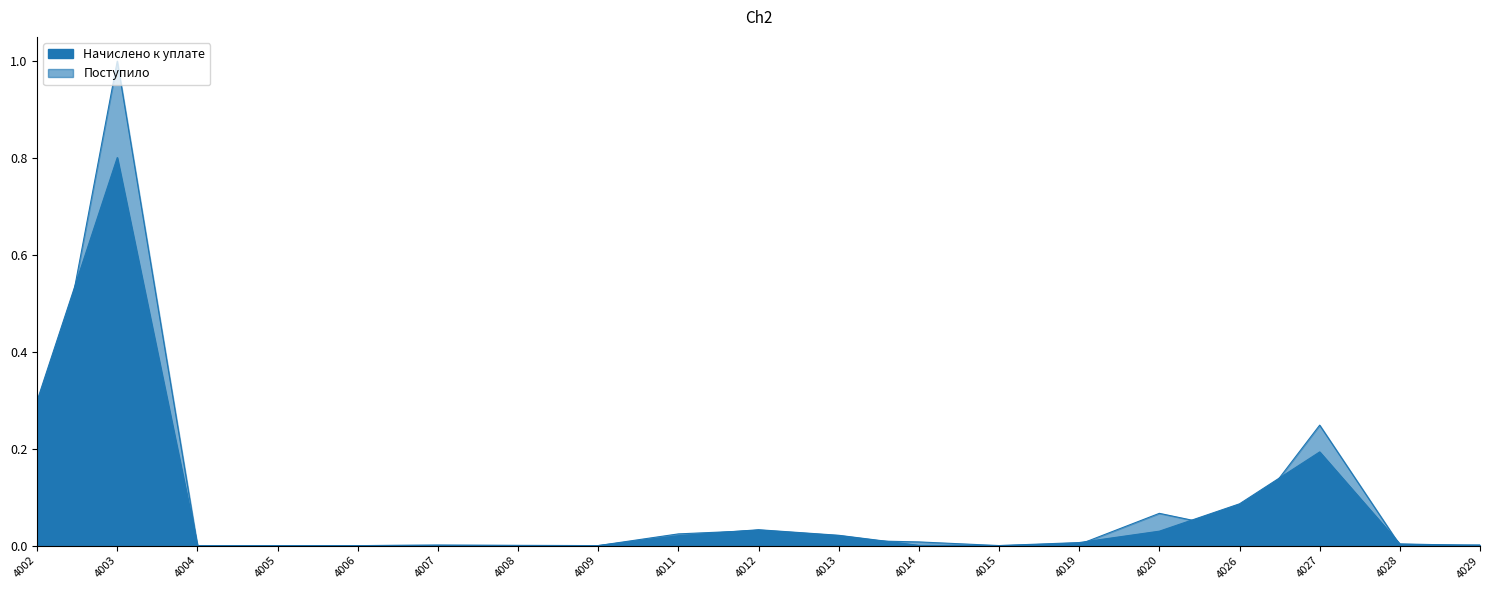

Where is Начислено к уплате nearest to the value 0?

4006